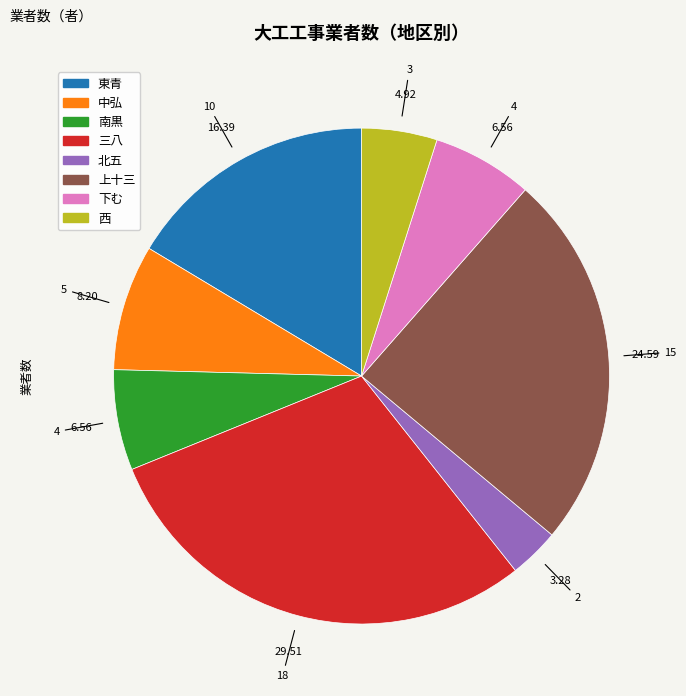

Which slice is the smallest?

北五